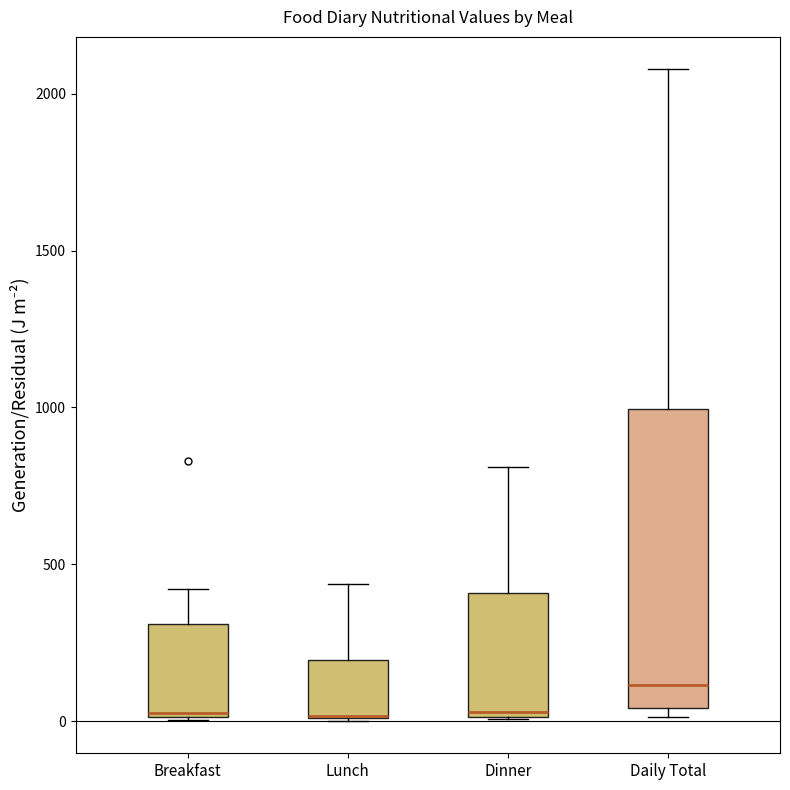

Reading left to right, read every box against the y-axis: the position of its median line, the range the box covers, and the ends of its whiskers. The values are not printed on the chart, so give them approximately, as read against the axis.

Breakfast: median 50, box 0 to 300, whiskers 0 to 400
Lunch: median 0 (drawn on the box's lower edge), box 0 to 200, whiskers 0 to 450
Dinner: median 50, box 0 to 400, whiskers 0 to 800
Daily Total: median 100, box 50 to 1000, whiskers 0 to 2100